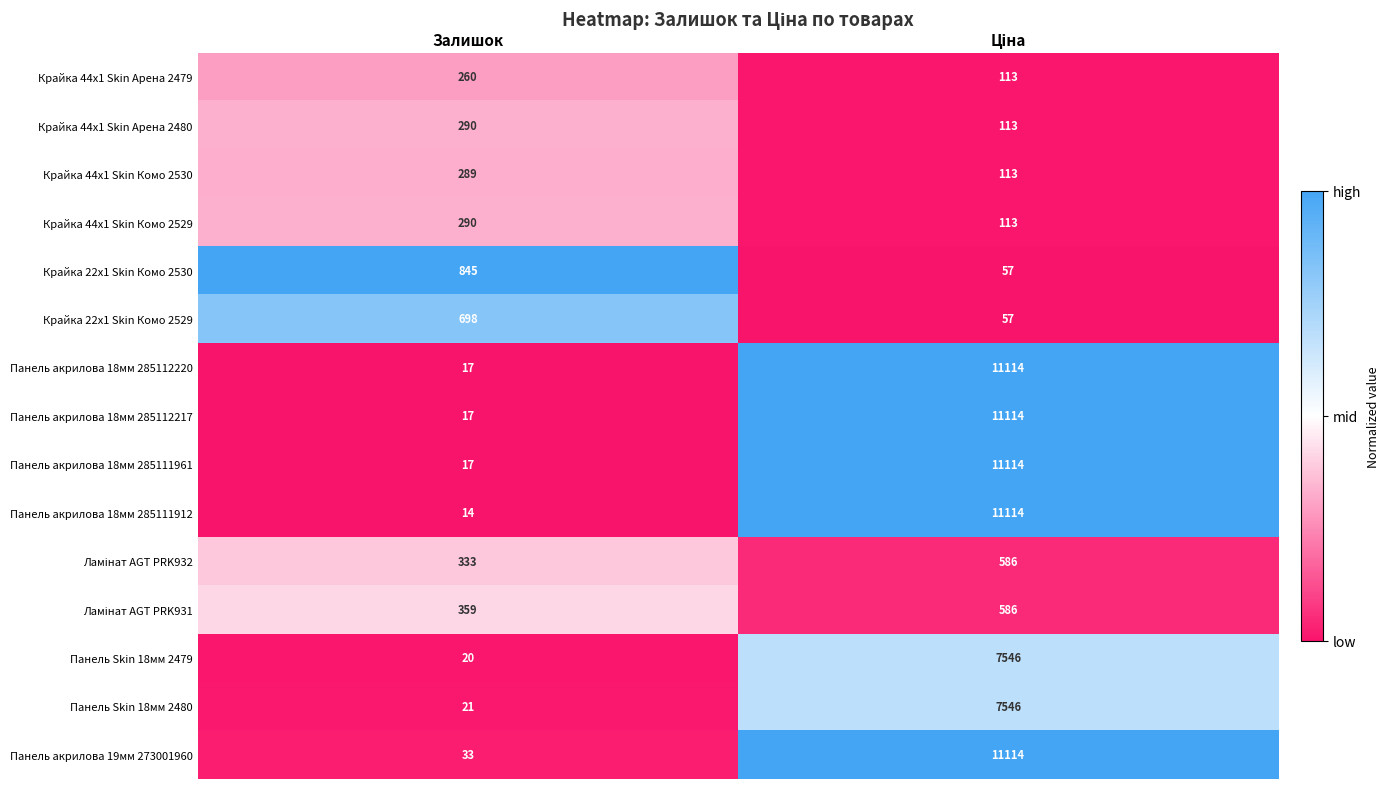

Which series has the widest spread of values?

Панель акрилова 18мм 285111912